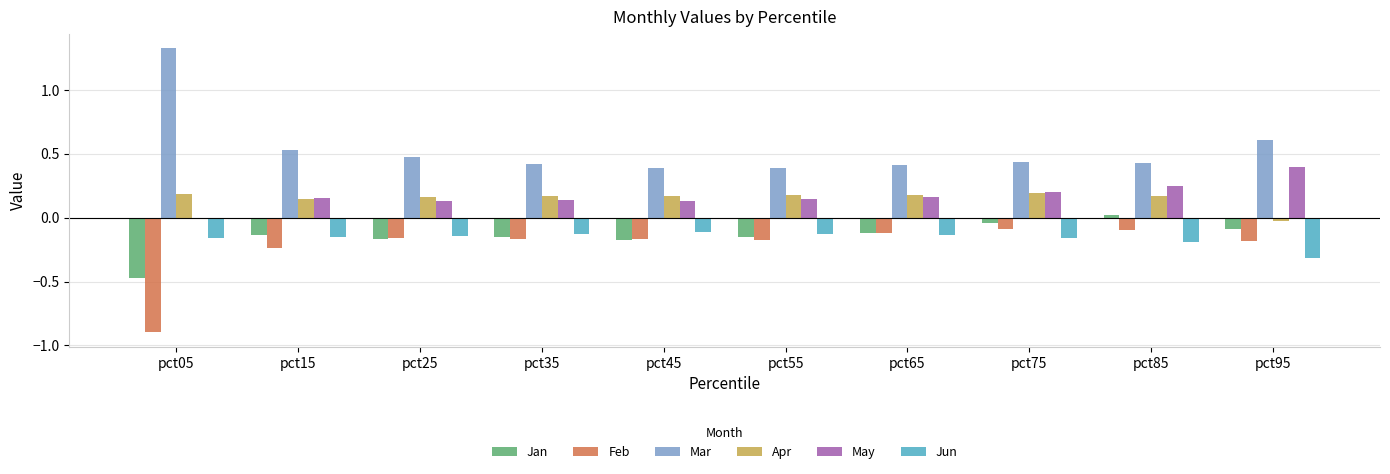

At which label does Jan reach its peak?

pct85